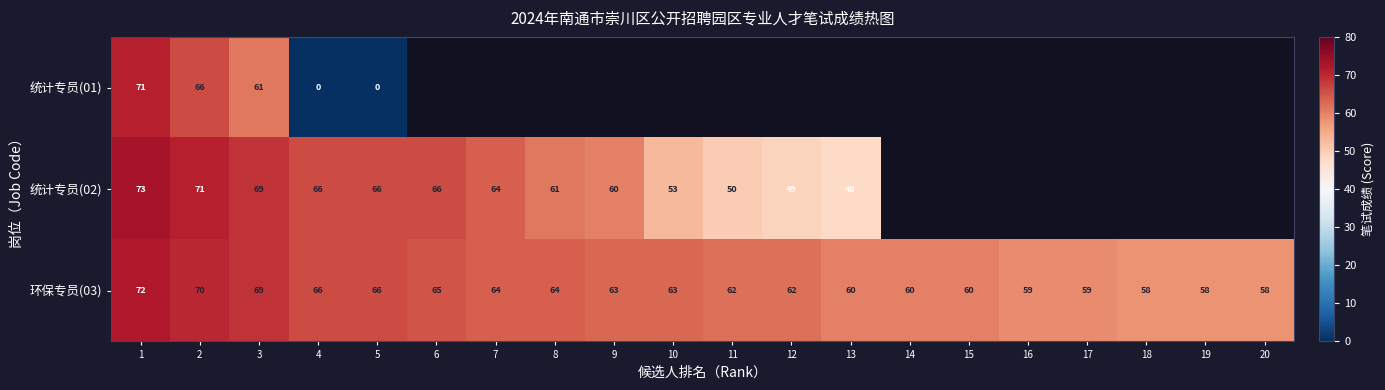

Which label corresponds to the smallest value in the chart?

4